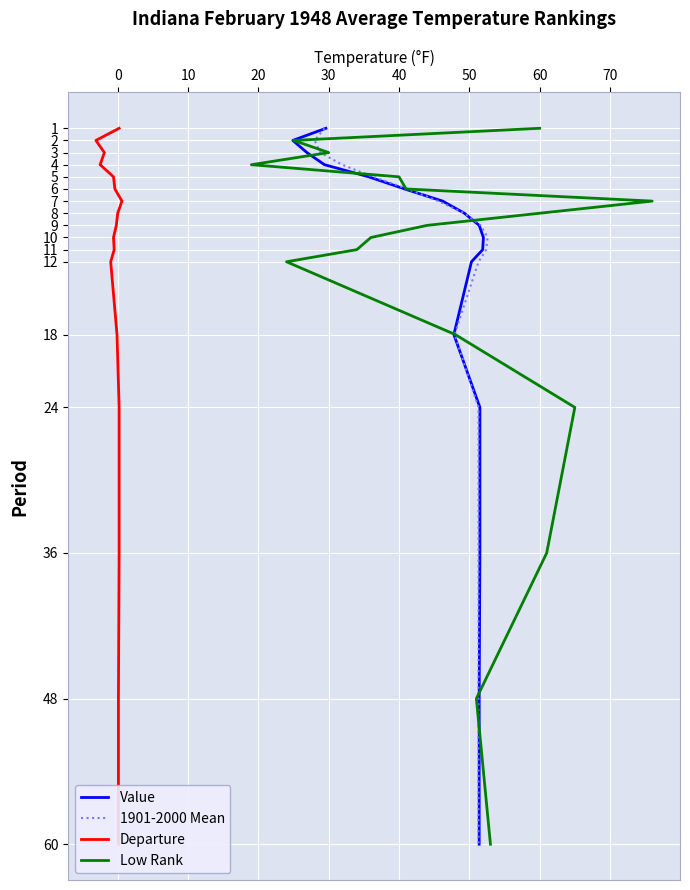

Is it true that Departure equals 1 at 0?

False